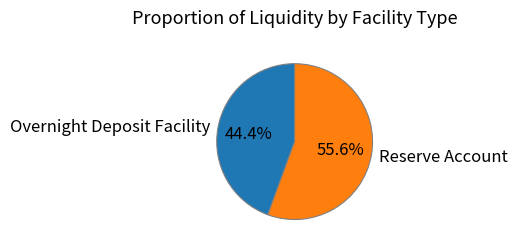

To the nearest percent, what is the difference between the largest and smallest slice percentages?

11%